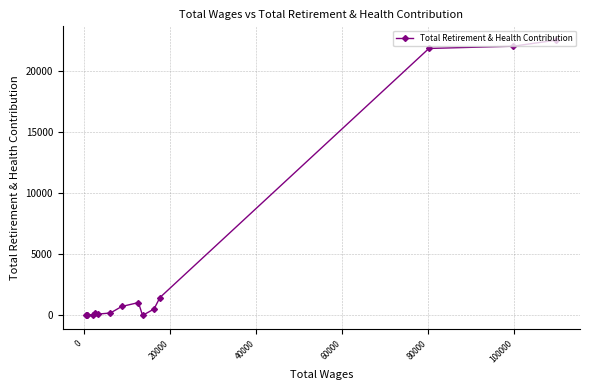

What is the difference between the maximum and minimum values?

22510